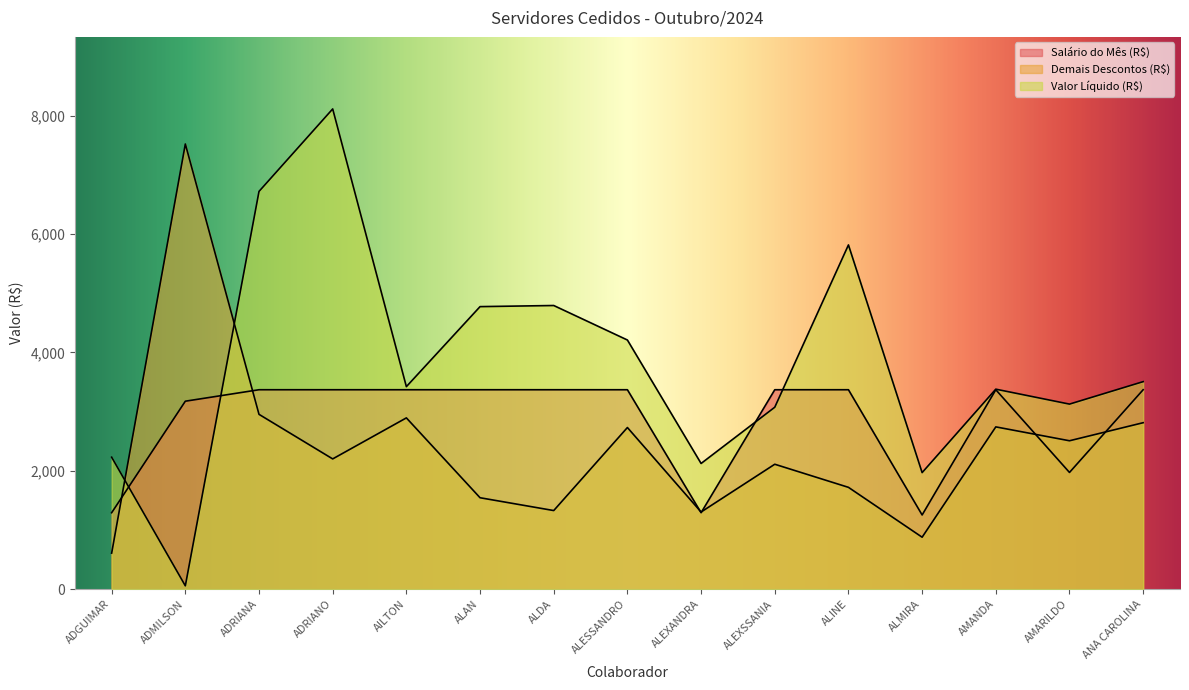

Reading left to right, extract all data points from this chart.

Salário do Mês (R$): ADGUIMAR=1292.0	ADMILSON=3176.2	ADRIANA=3369.9	ADRIANO=3369.9	AILTON=3369.9	ALAN=3369.9	ALDA=3369.9	ALESSANDRO=3369.9	ALEXANDRA=1292.0	ALEXSSANIA=3369.9	ALINE=3369.9	ALMIRA=1254.4	AMANDA=3369.9	AMARILDO=1972.5	ANA CAROLINA=3369.9
Demais Descontos (R$): ADGUIMAR=609.3	ADMILSON=7521.3	ADRIANA=2954.0	ADRIANO=2201.2	AILTON=2894.3	ALAN=1545.2	ALDA=1328.8	ALESSANDRO=2731.4	ALEXANDRA=1304.1	ALEXSSANIA=2111.2	ALINE=1721.0	ALMIRA=878.4	AMANDA=2742.3	AMARILDO=2507.7	ANA CAROLINA=2812.7
Valor Líquido (R$): ADGUIMAR=2230.0	ADMILSON=57.1	ADRIANA=6720.2	ADRIANO=8113.8	AILTON=3422.0	ALAN=4773.9	ALDA=4792.9	ALESSANDRO=4209.8	ALEXANDRA=2124.1	ALEXSSANIA=3074.4	ALINE=5816.5	ALMIRA=1969.8	AMANDA=3379.4	AMARILDO=3127.0	ANA CAROLINA=3506.4